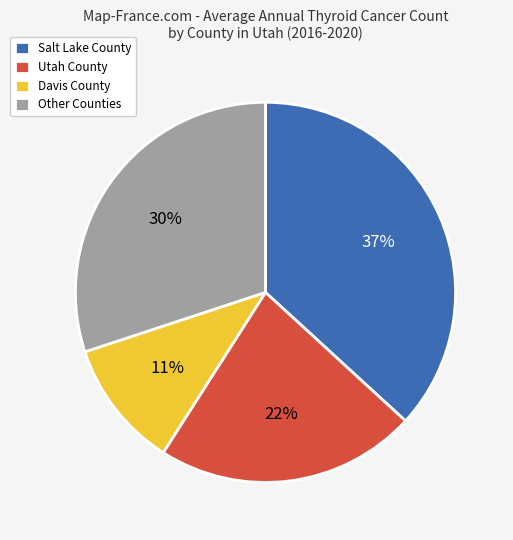

Do Utah County and Davis County together represent more than half of the pie?

No